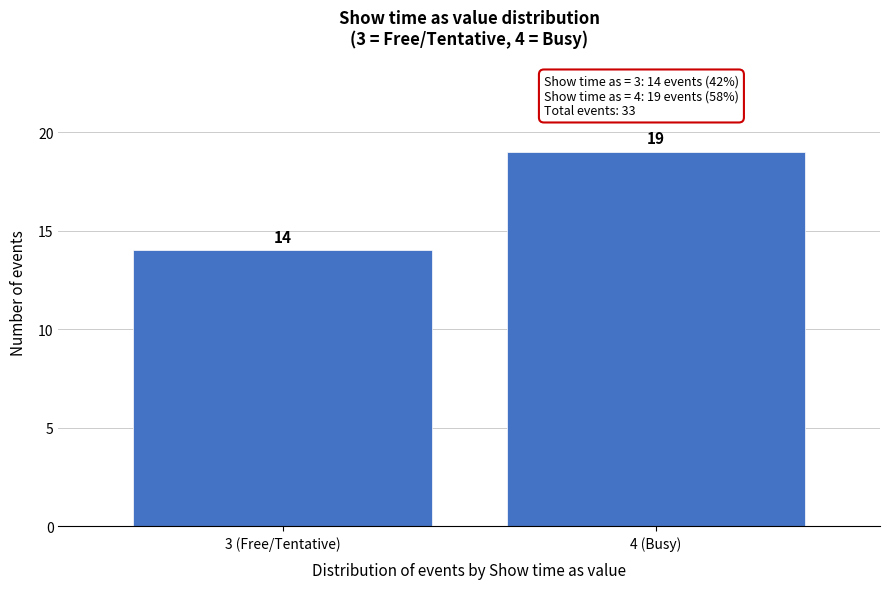

Reading right to left, extract all data points from this chart.

19	14